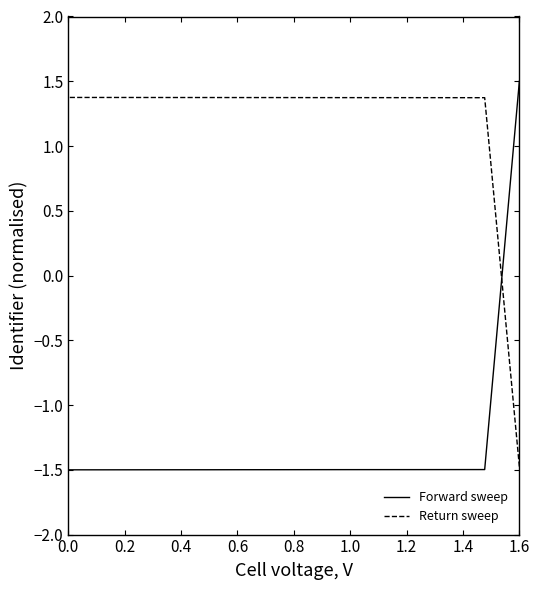

Where does the Forward sweep series first go above -1?

1.6